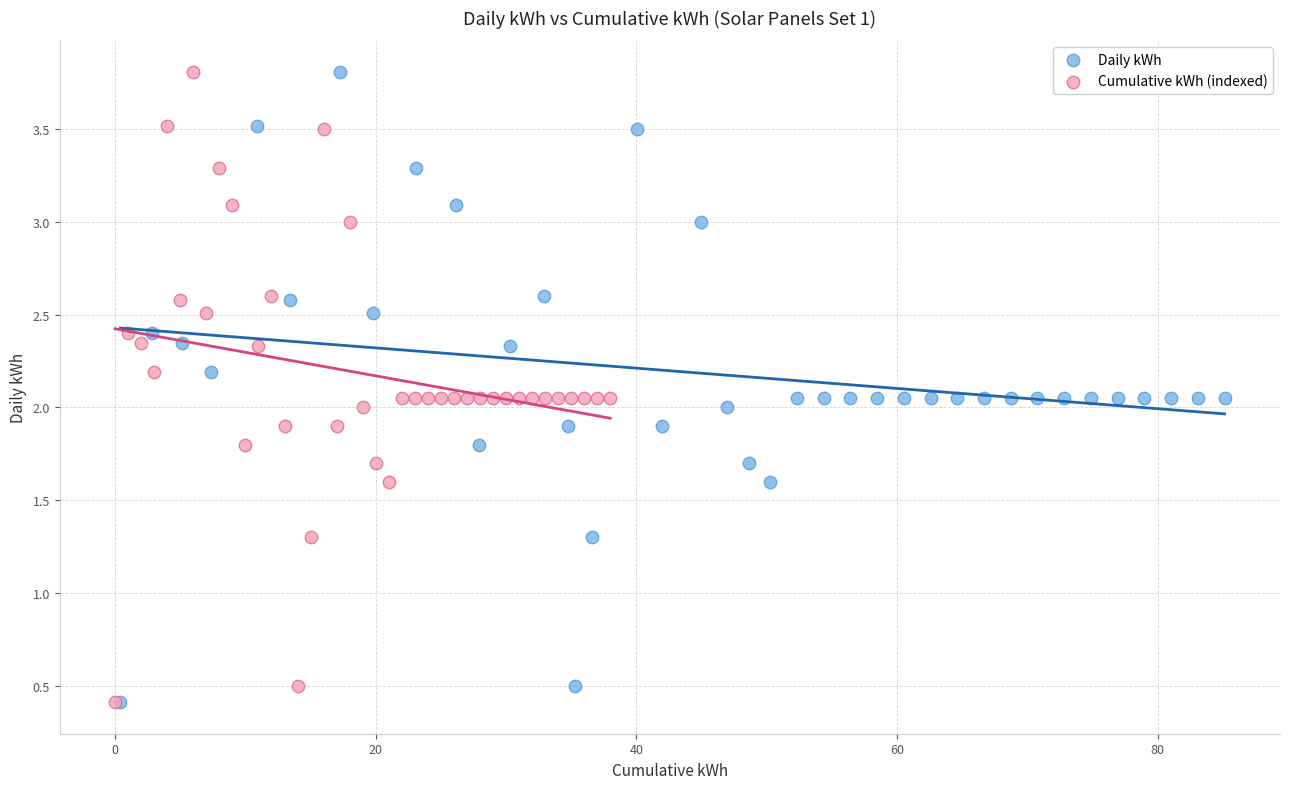

What are all the series names shown in the legend?

Daily kWh, Cumulative kWh (indexed)